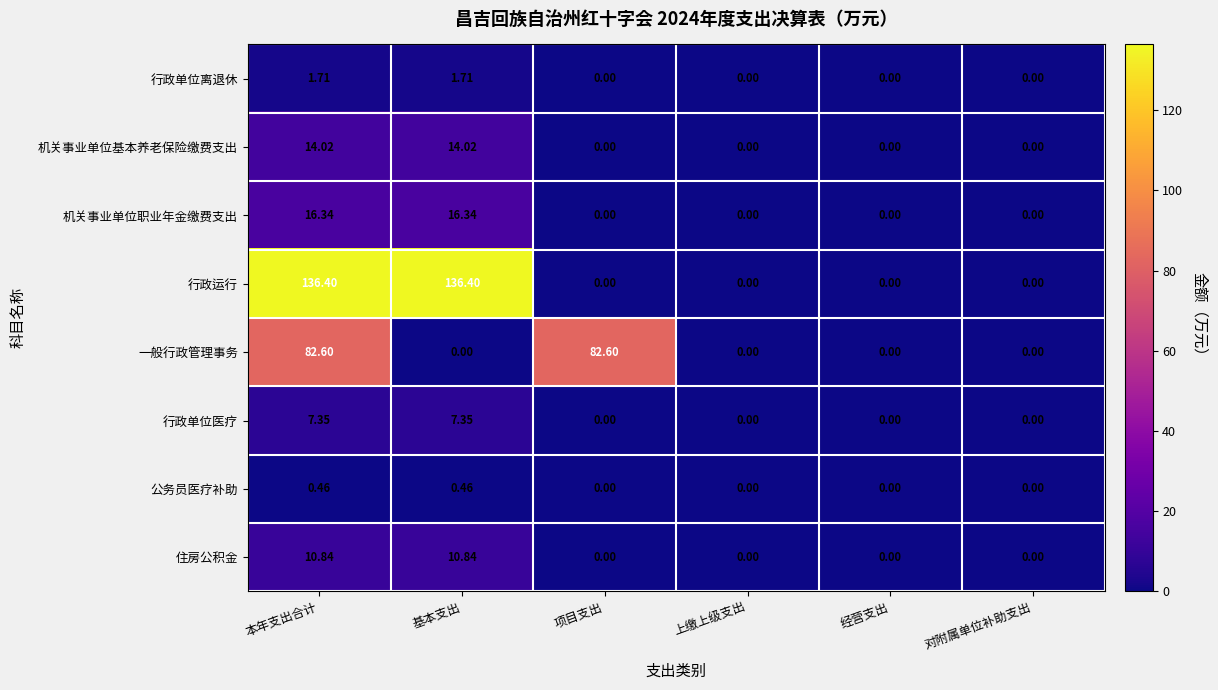

Which series has the largest range (max minus min)?

行政运行